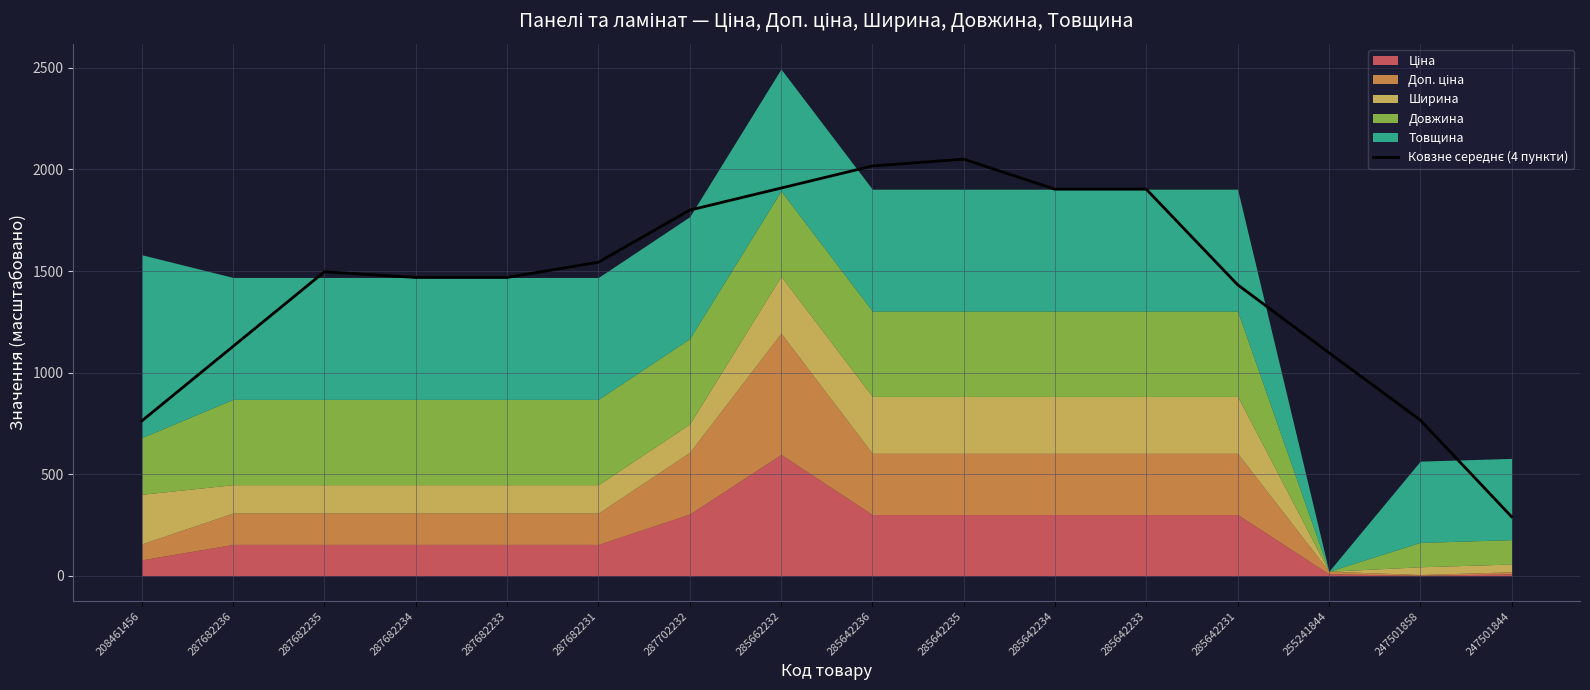

True or false: the data shows 1432.8 at 285642231.

True